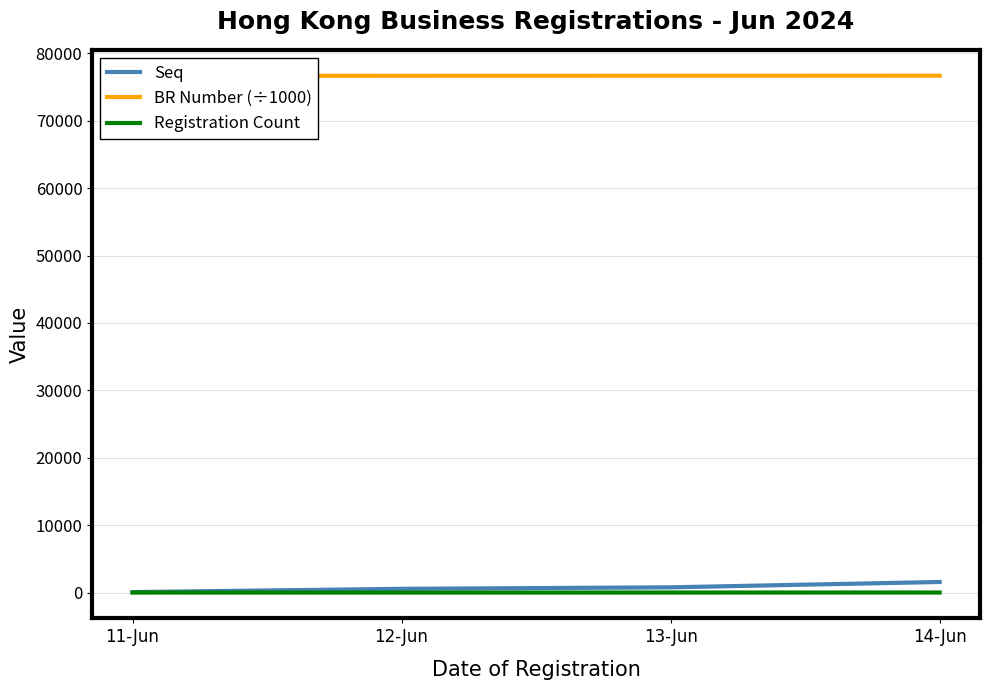

True or false: Seq has more than 1 interior local peaks.

False